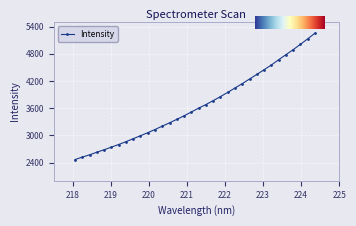

What is the value of the 14th point from the left?

3278.3